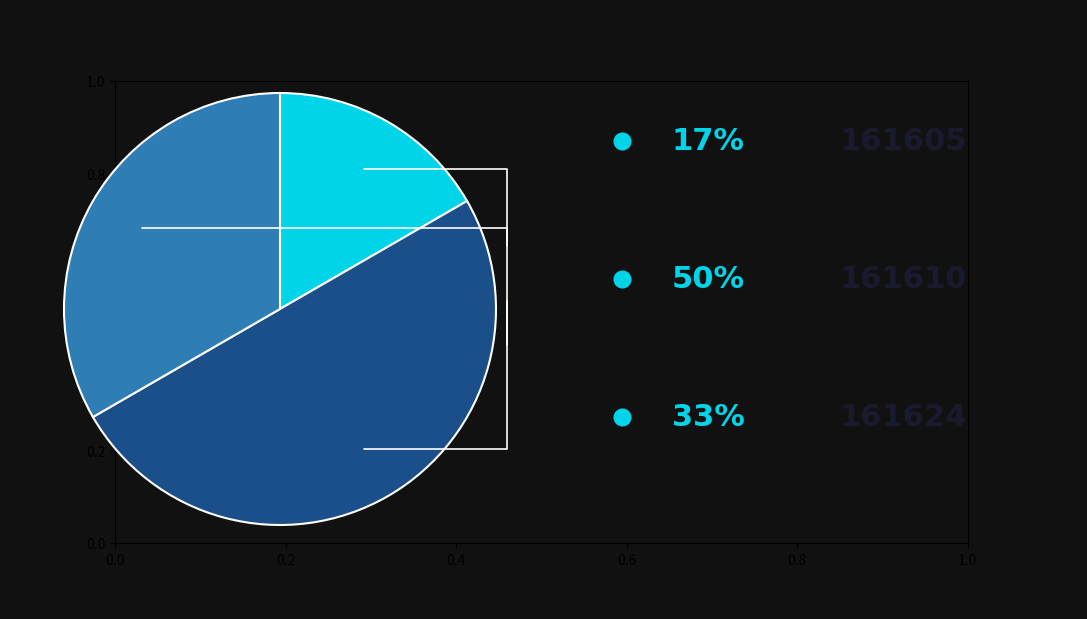

Count the number of slices in the pie.

3